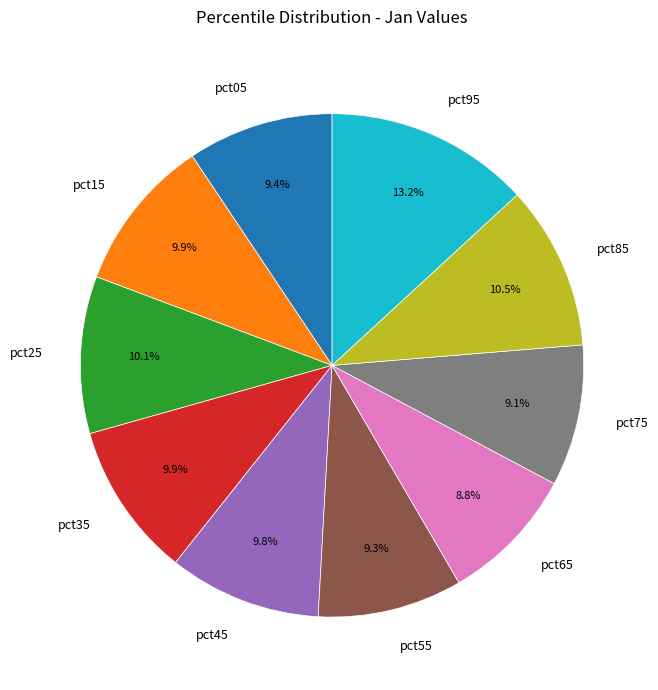

To the nearest percent, what percentage of the pie is pct95?

13%